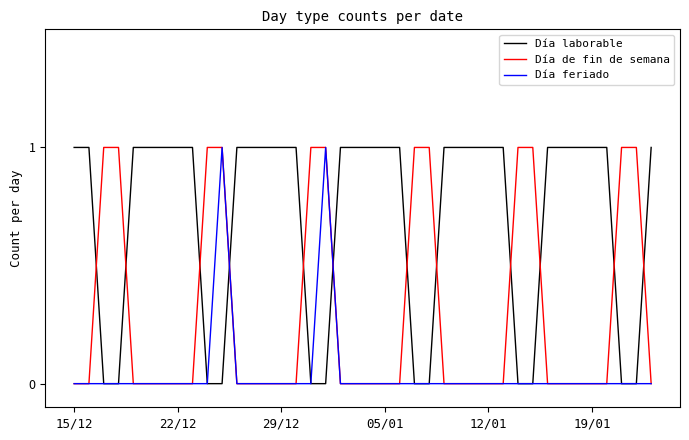

How many intersections are there between Día laborable and Día de fin de semana?

12